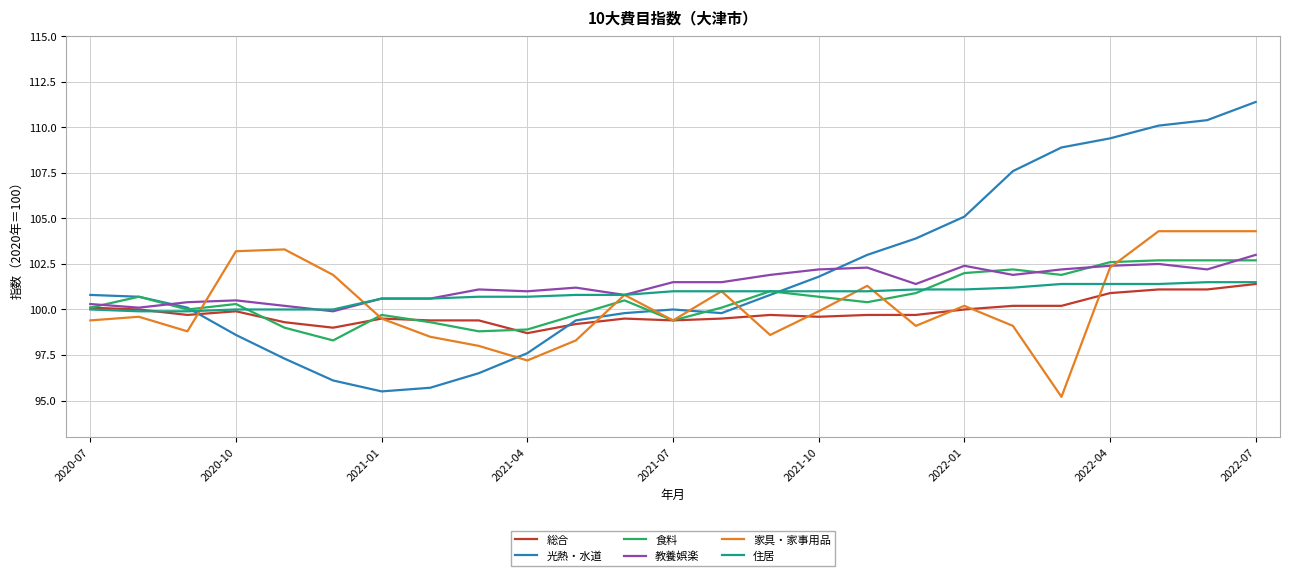

What is the greatest value displayed?

111.4